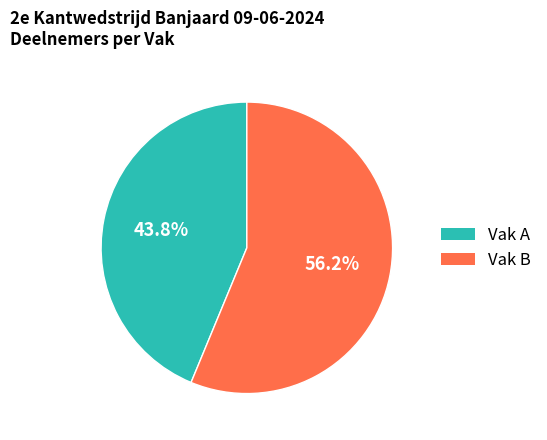

Which slice is the largest?

Vak B